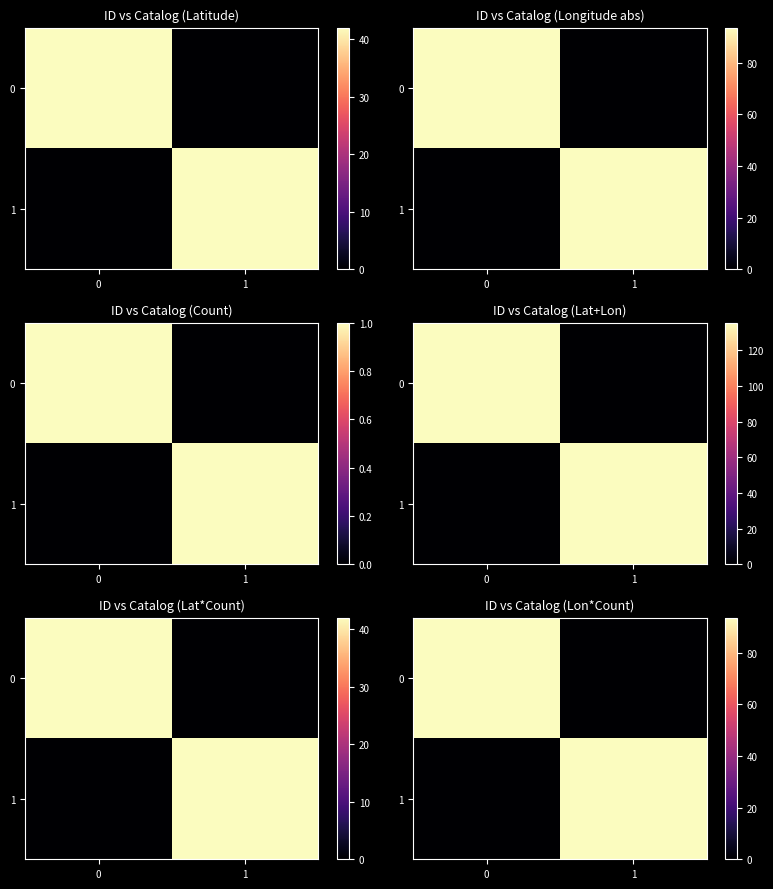

List the series in order of their peak value, highest first.

row_0, row_1